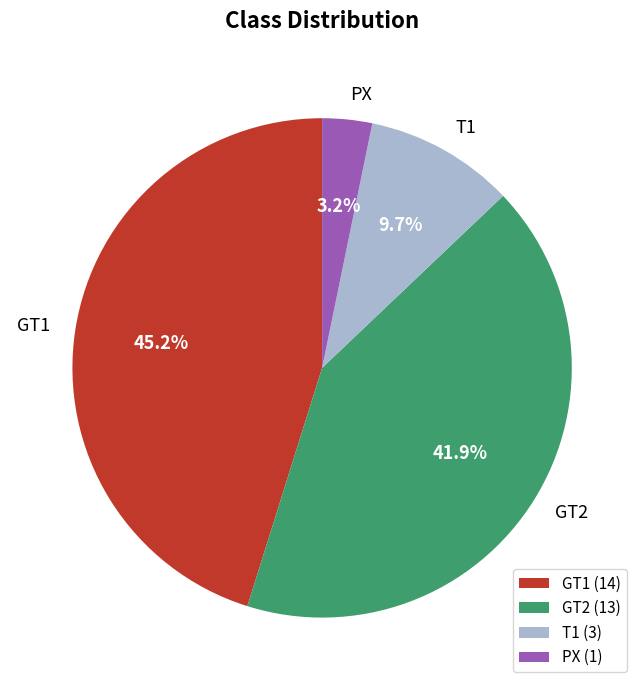

Count the number of slices in the pie.

4